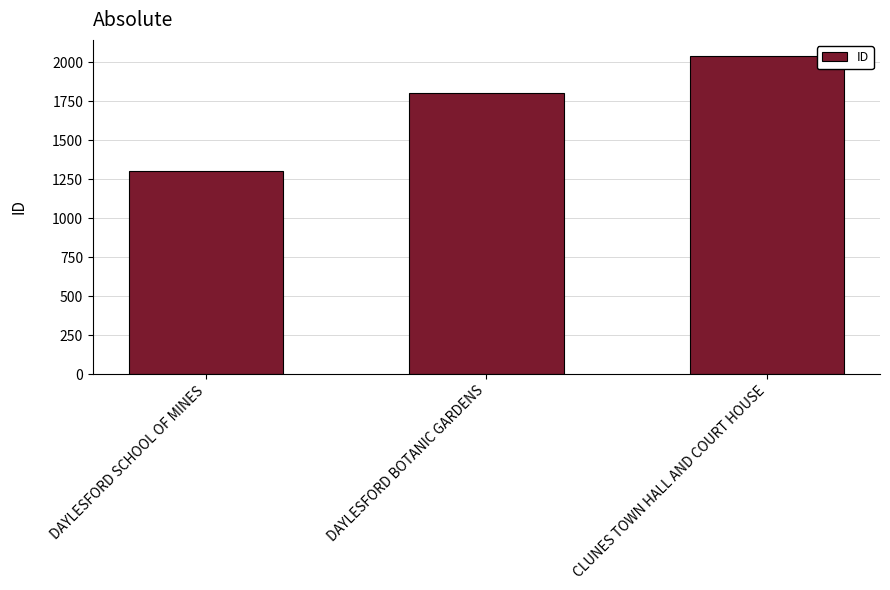

What value does the data have at DAYLESFORD BOTANIC GARDENS, to the nearest 10?

1800